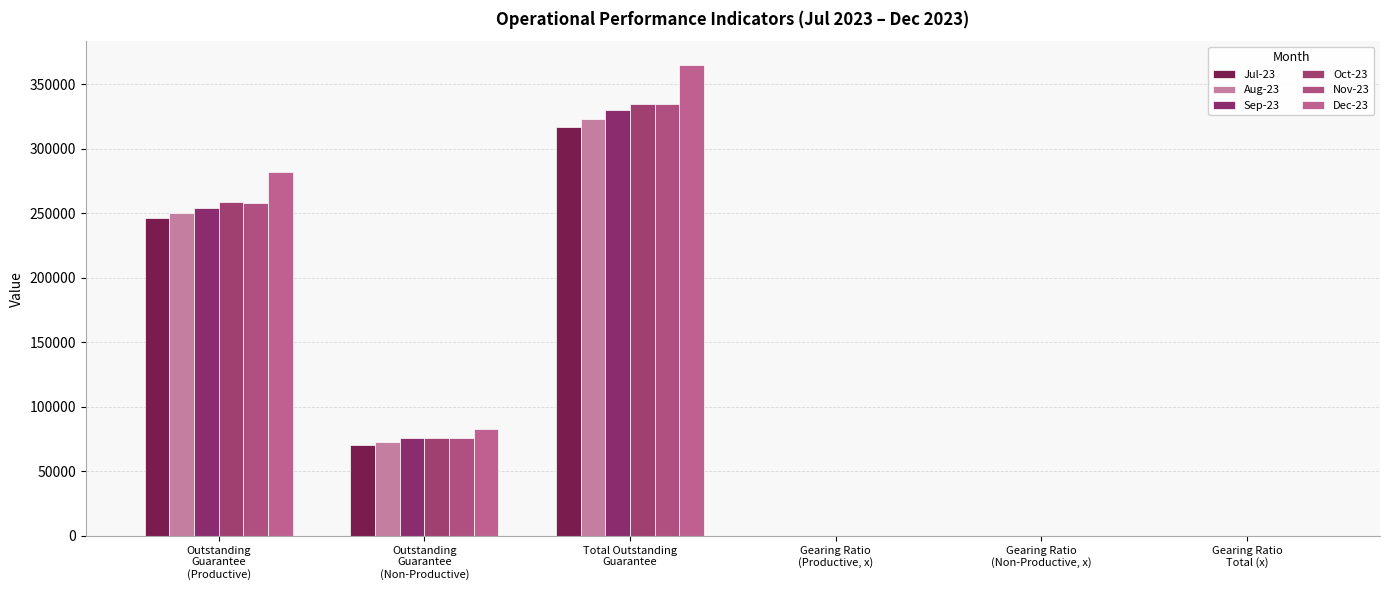

The value of Dec-23 at Outstanding
Guarantee
(Productive) is 282204.5. True or false?

True